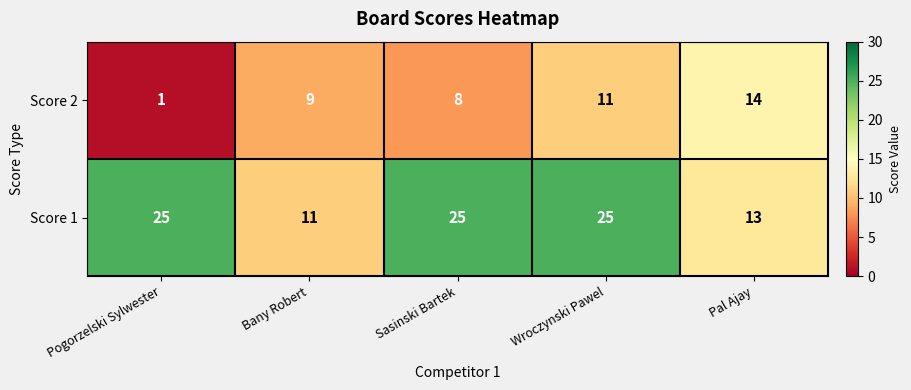

True or false: Score 1 has a value of 8 at Sasinski Bartek.

False